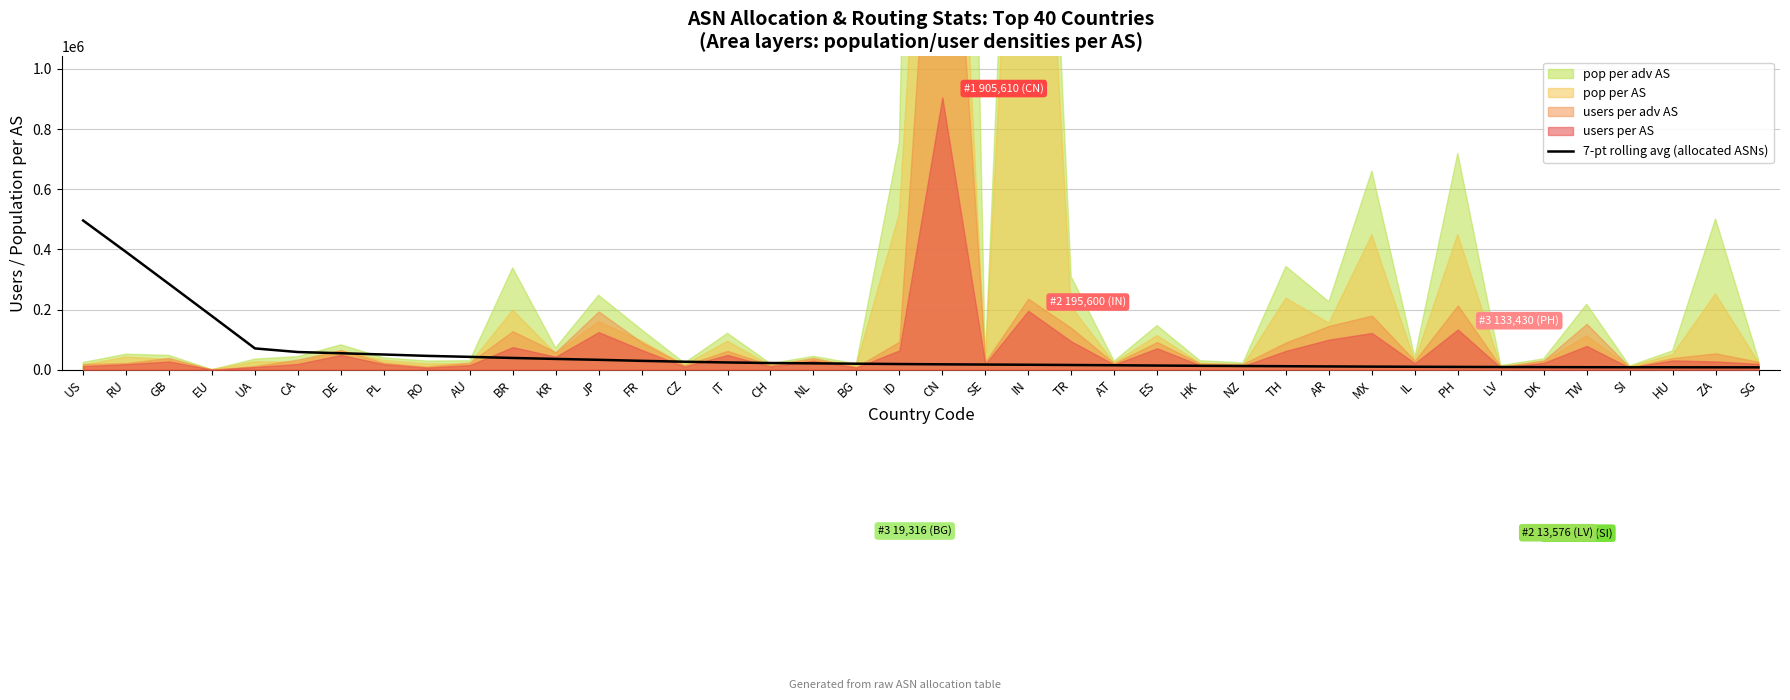

What is the value of the 23rd point from the left?

16264.1